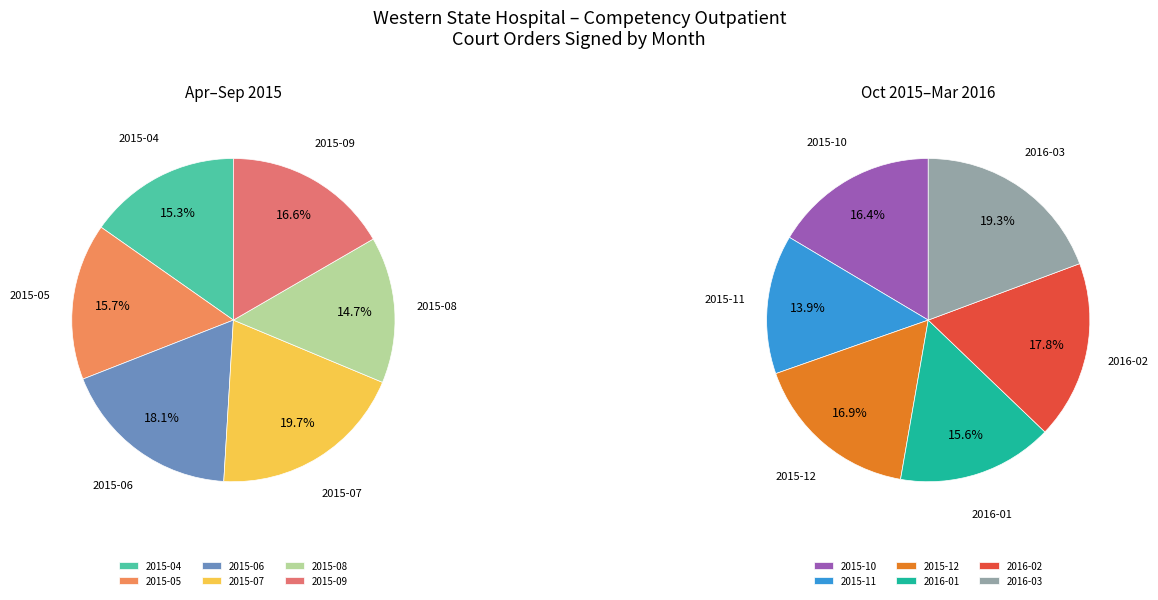

How many slices are in this pie chart?

12